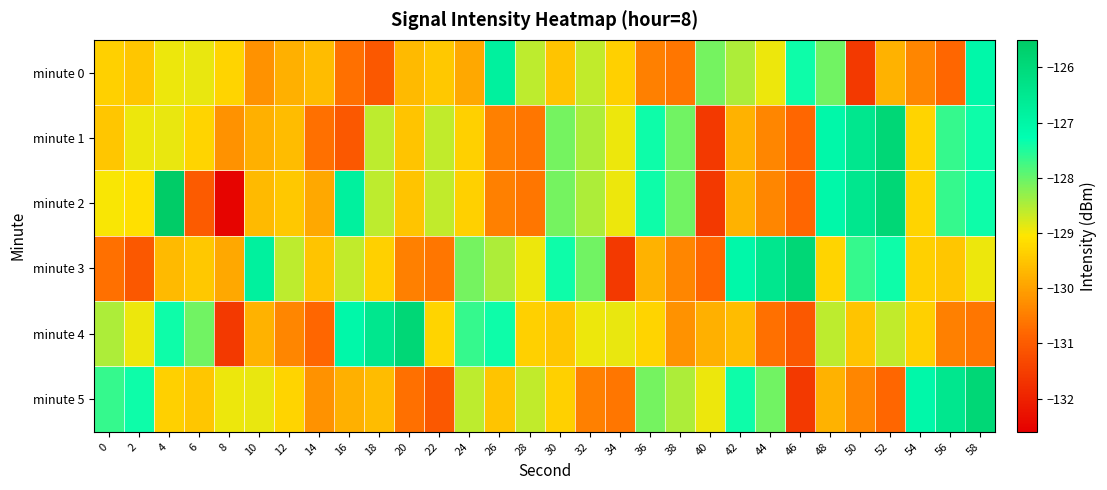

Reading right to left, list all the values displayed in this chart.

minute 0: 58=-127.1	56=-130.8	54=-130.4	52=-129.8	50=-131.6	48=-128.1	46=-127.4	44=-128.9	42=-128.5	40=-128.1	38=-130.6	36=-130.4	34=-129.3	32=-128.6	30=-129.5	28=-128.6	26=-126.8	24=-129.9	22=-129.5	20=-129.6	18=-131.1	16=-130.7	14=-129.6	12=-129.8	10=-130.2	8=-129.3	6=-128.9	4=-128.9	2=-129.5	0=-129.3
minute 1: 58=-127.4	56=-127.6	54=-129.3	52=-125.9	50=-126.4	48=-127.1	46=-130.8	44=-130.4	42=-129.8	40=-131.6	38=-128.1	36=-127.4	34=-128.9	32=-128.5	30=-128.1	28=-130.6	26=-130.4	24=-129.3	22=-128.6	20=-129.5	18=-128.6	16=-131.1	14=-130.7	12=-129.6	10=-129.8	8=-130.2	6=-129.3	4=-128.9	2=-128.9	0=-129.5
minute 2: 58=-127.4	56=-127.6	54=-129.3	52=-125.9	50=-126.4	48=-127.1	46=-130.8	44=-130.4	42=-129.8	40=-131.6	38=-128.1	36=-127.4	34=-128.9	32=-128.5	30=-128.1	28=-130.6	26=-130.4	24=-129.3	22=-128.6	20=-129.5	18=-128.6	16=-126.8	14=-129.9	12=-129.5	10=-129.6	8=-132.5	6=-131.0	4=-125.5	2=-129.1	0=-129.0
minute 3: 58=-128.9	56=-129.5	54=-129.3	52=-127.4	50=-127.6	48=-129.3	46=-125.9	44=-126.4	42=-127.1	40=-130.8	38=-130.4	36=-129.8	34=-131.6	32=-128.1	30=-127.4	28=-128.9	26=-128.5	24=-128.1	22=-130.6	20=-130.4	18=-129.3	16=-128.6	14=-129.5	12=-128.6	10=-126.8	8=-129.9	6=-129.5	4=-129.6	2=-131.1	0=-130.7
minute 4: 58=-130.6	56=-130.4	54=-129.3	52=-128.6	50=-129.5	48=-128.6	46=-131.1	44=-130.7	42=-129.6	40=-129.8	38=-130.2	36=-129.3	34=-128.9	32=-128.9	30=-129.5	28=-129.3	26=-127.4	24=-127.6	22=-129.3	20=-125.9	18=-126.4	16=-127.1	14=-130.8	12=-130.4	10=-129.8	8=-131.6	6=-128.1	4=-127.4	2=-128.9	0=-128.5
minute 5: 58=-125.9	56=-126.4	54=-127.1	52=-130.8	50=-130.4	48=-129.8	46=-131.6	44=-128.1	42=-127.4	40=-128.9	38=-128.5	36=-128.1	34=-130.6	32=-130.4	30=-129.3	28=-128.6	26=-129.5	24=-128.6	22=-131.1	20=-130.7	18=-129.6	16=-129.8	14=-130.2	12=-129.3	10=-128.9	8=-128.9	6=-129.5	4=-129.3	2=-127.4	0=-127.6